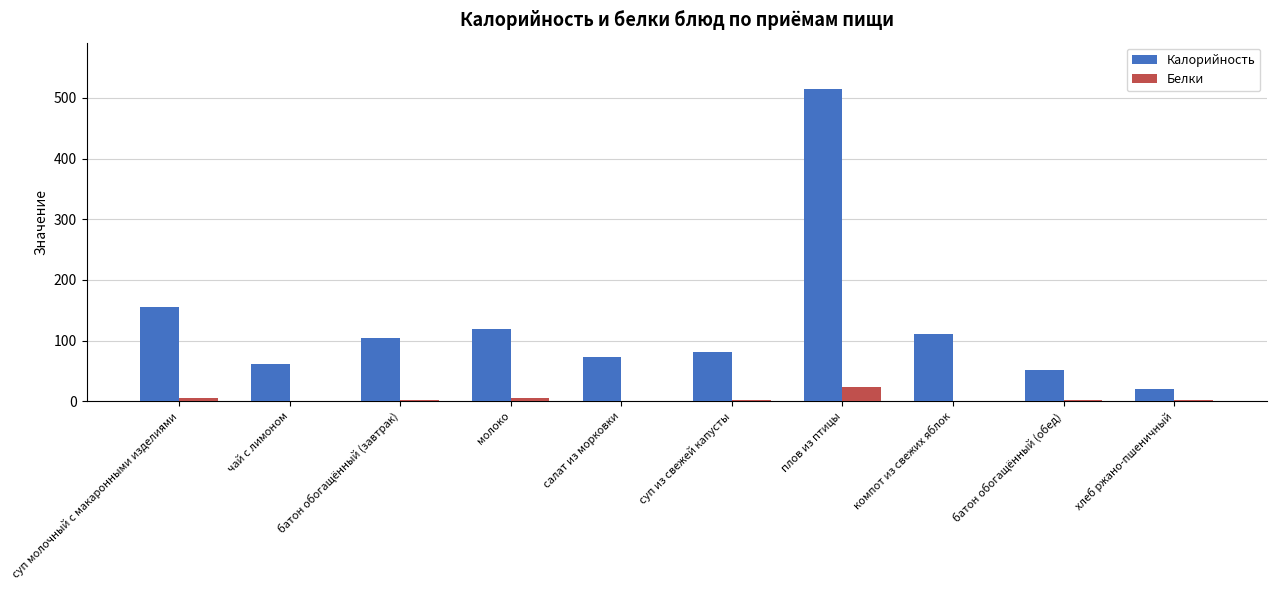

Count the number of categories in the chart.

10